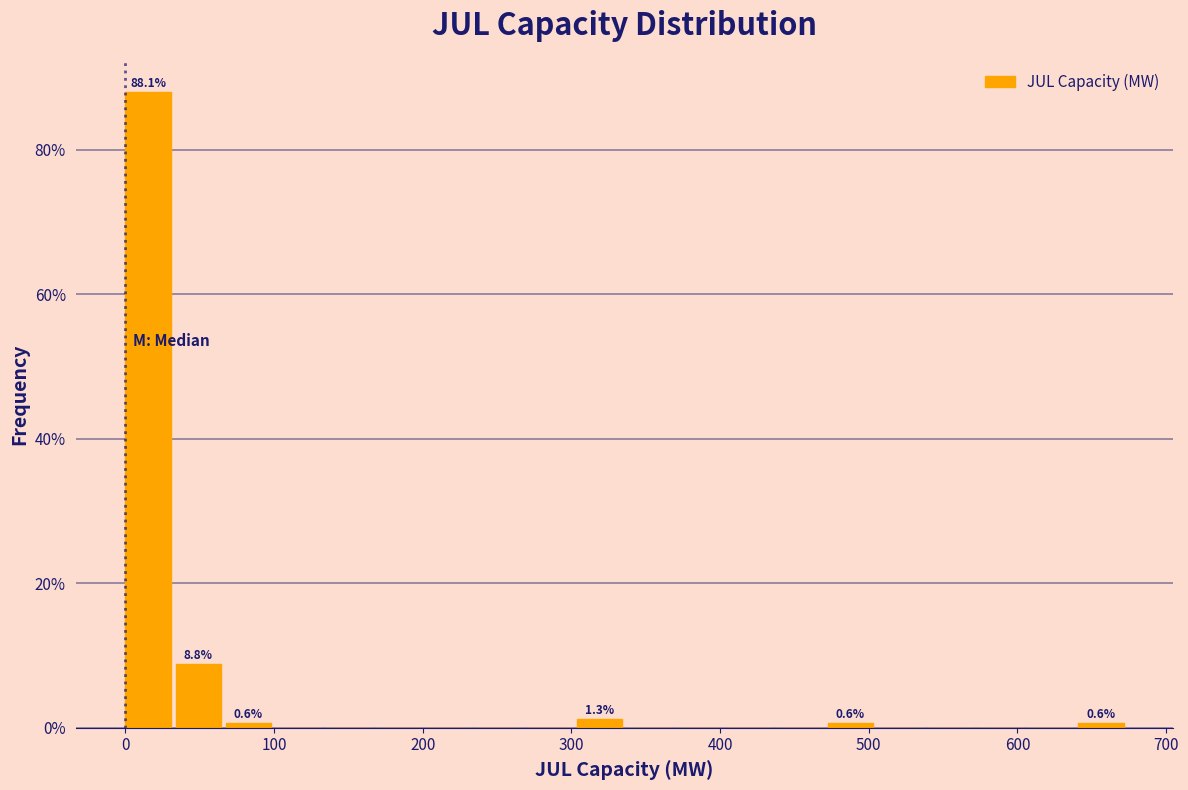

Read against the x-axis, roughly where is the centre of the tallest bar?

20